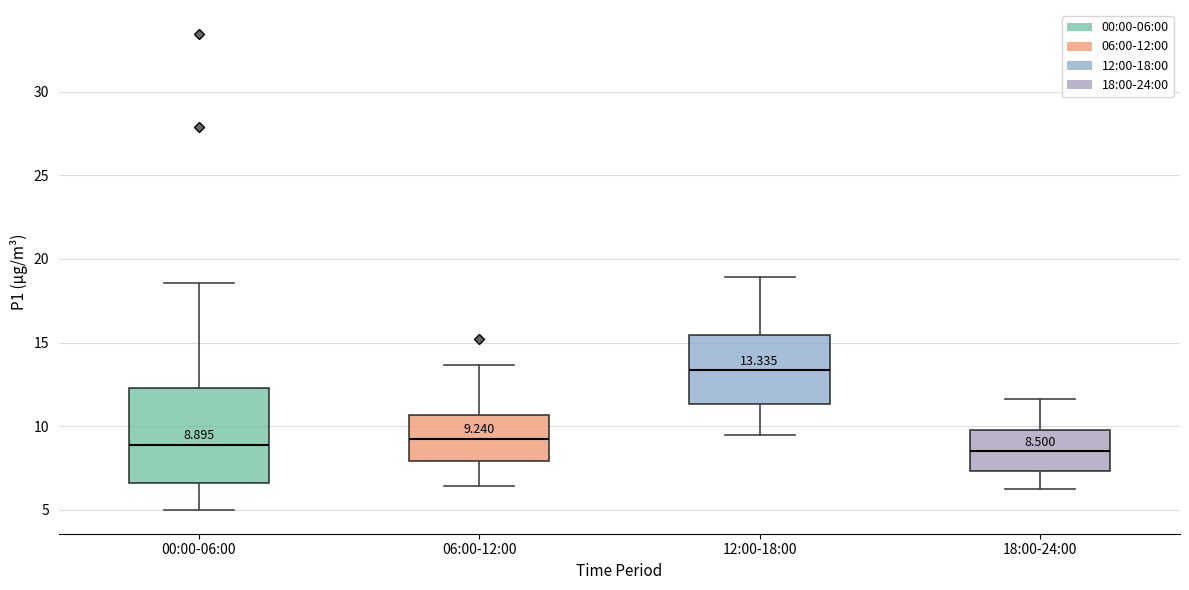

Which box has the highest median line?

12:00-18:00